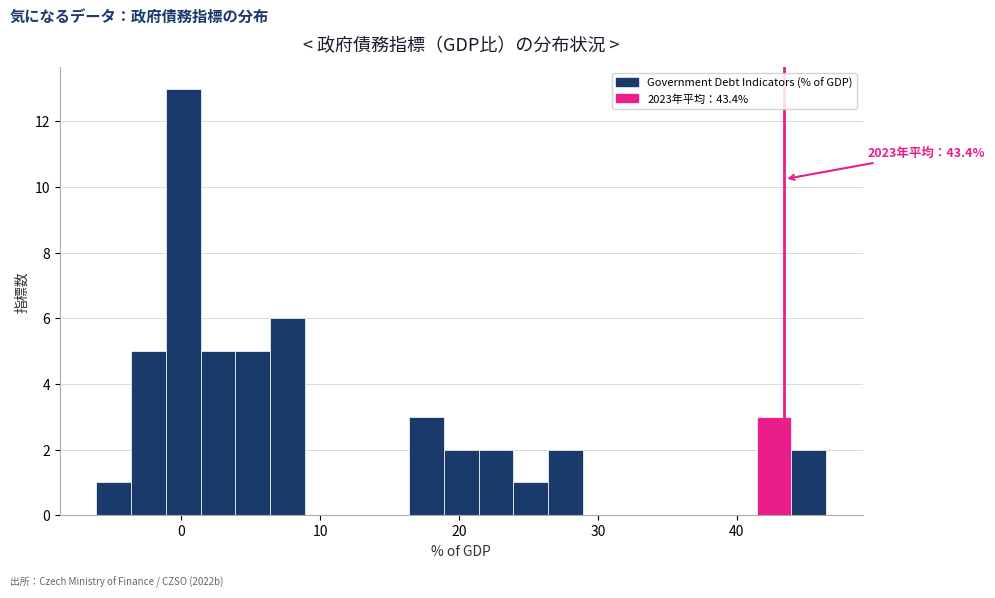

Around what value on the x-axis is the tallest bar? Give the approximate position of its centre, as read against the axis.

0